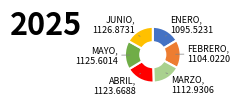

Does any single category account for the majority?

No